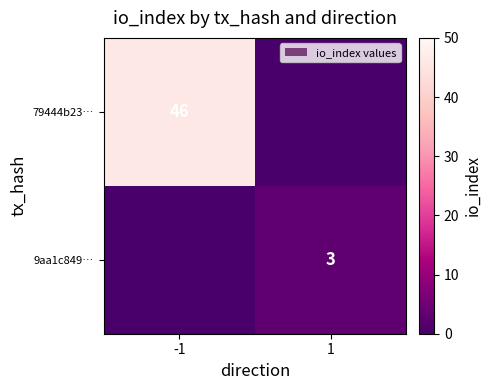

Is it true that 9aa1c849… equals 4 at 1?

False